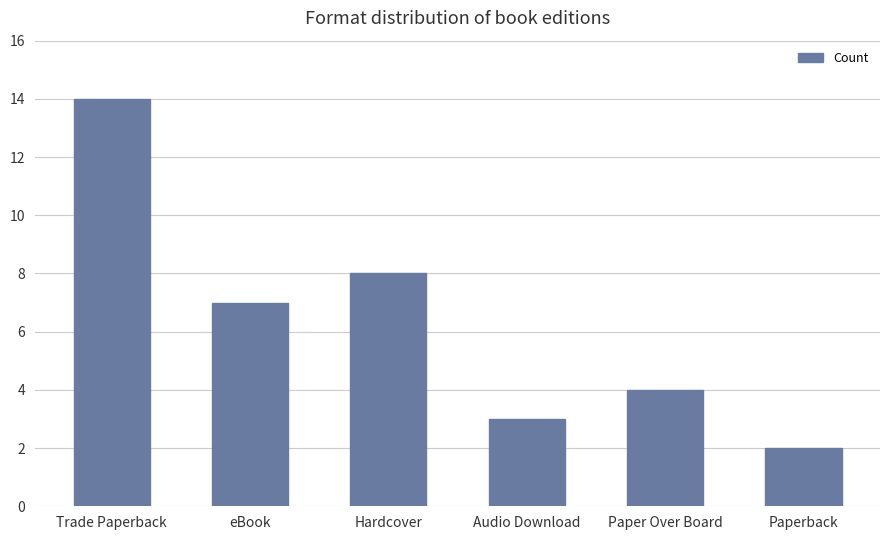

What is the maximum value shown in the chart?

14